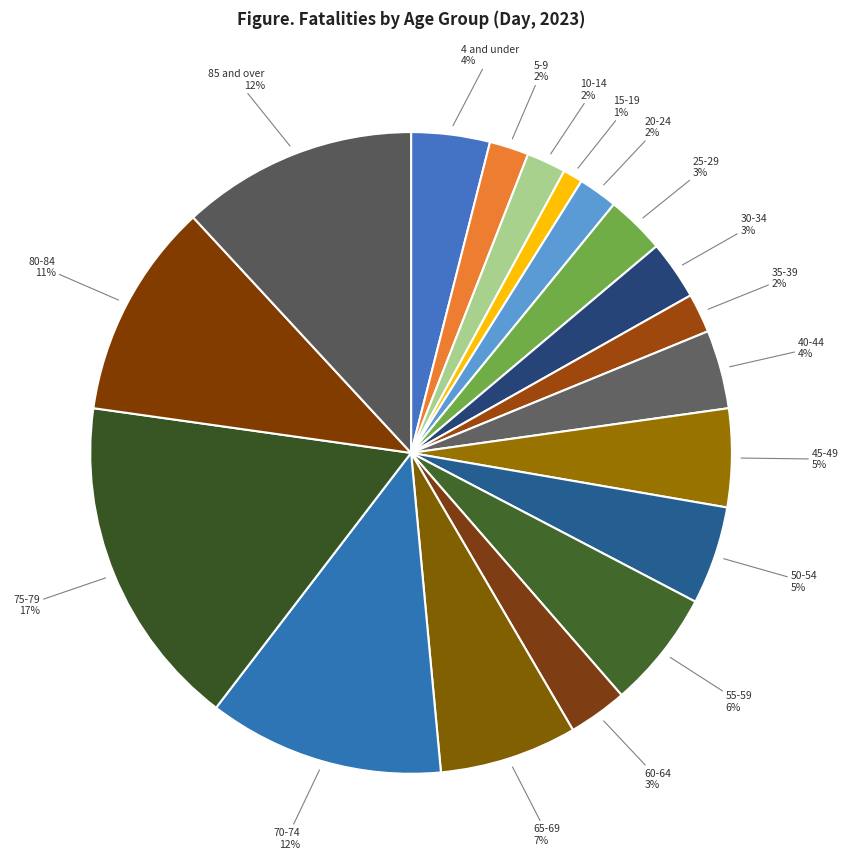

To the nearest percent, what is the combined percentage of 15-19 and 4 and under?

5%